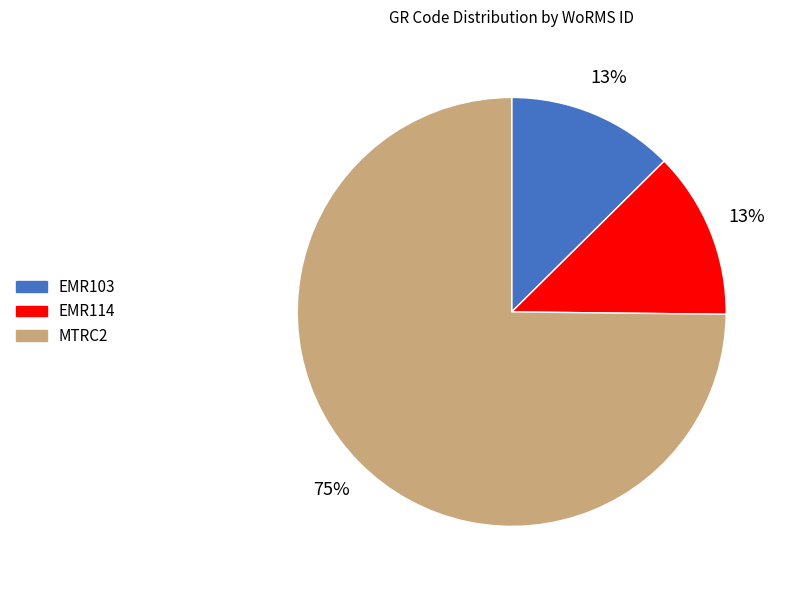

Between MTRC2 and EMR114, which is larger?

MTRC2